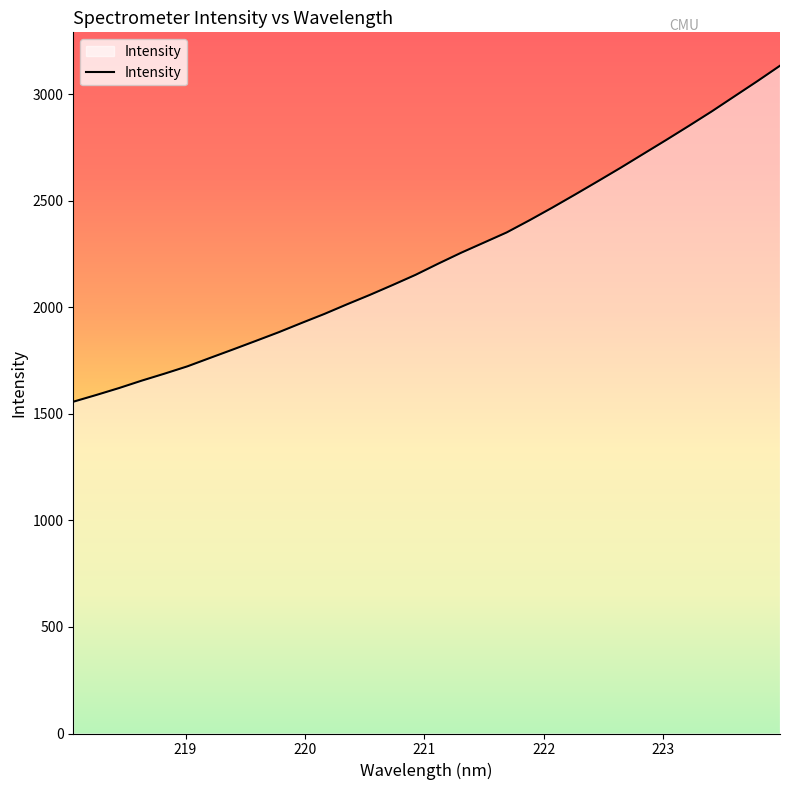

What is the smallest value displayed?

1557.2